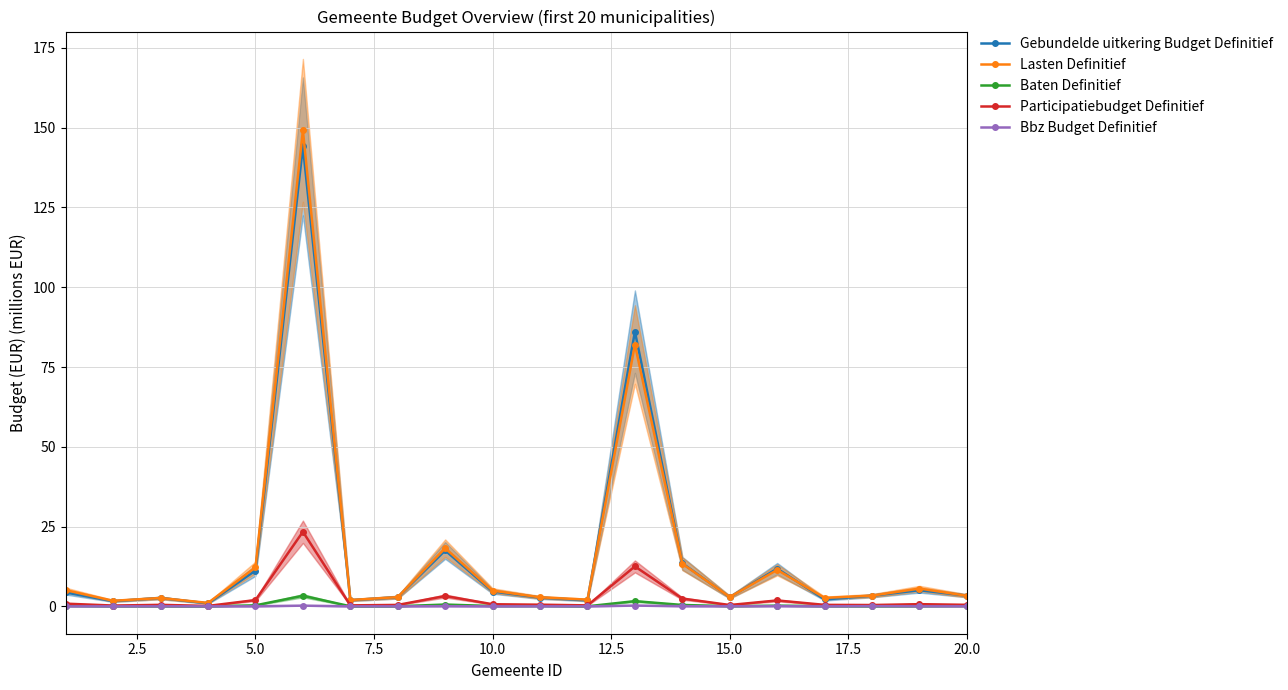

True or false: Lasten Definitief has more than 2 interior local peaks.

True